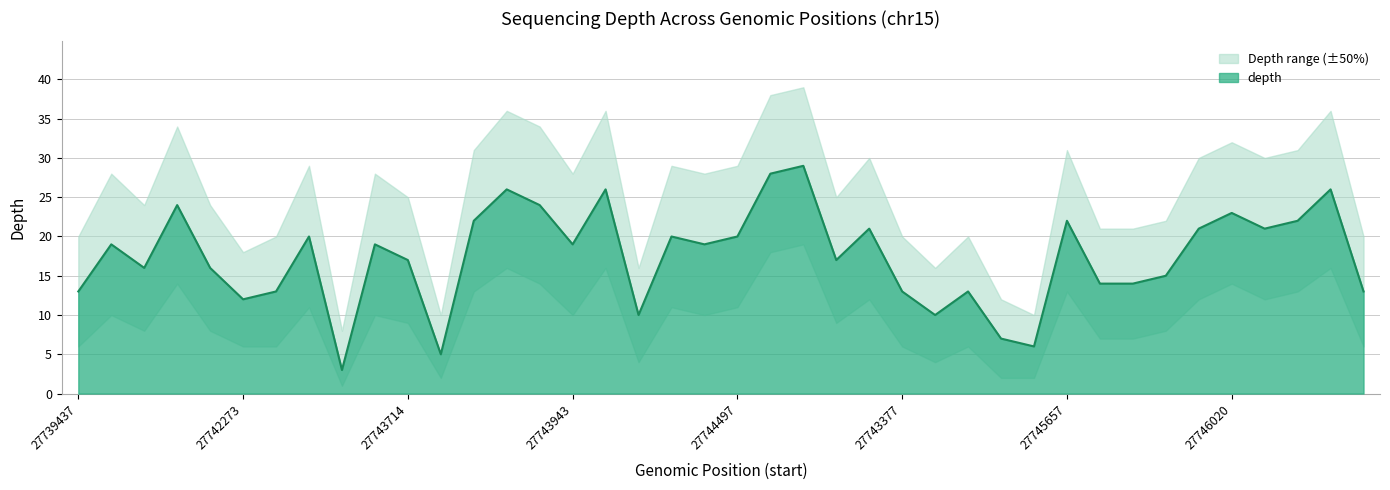

How many values in the depth_upper series exceed 28?

17